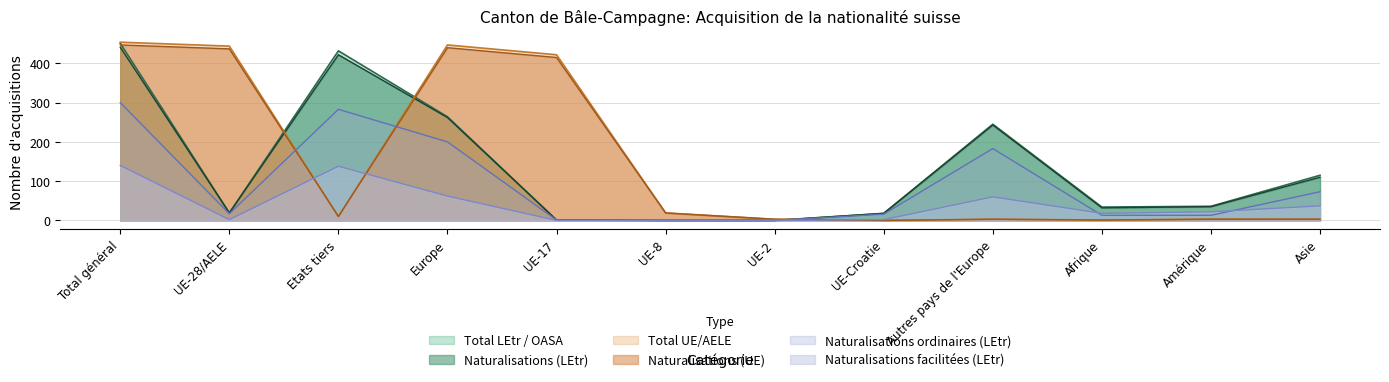

Where is the first local maximum for Naturalisations (LEtr)?

Etats tiers